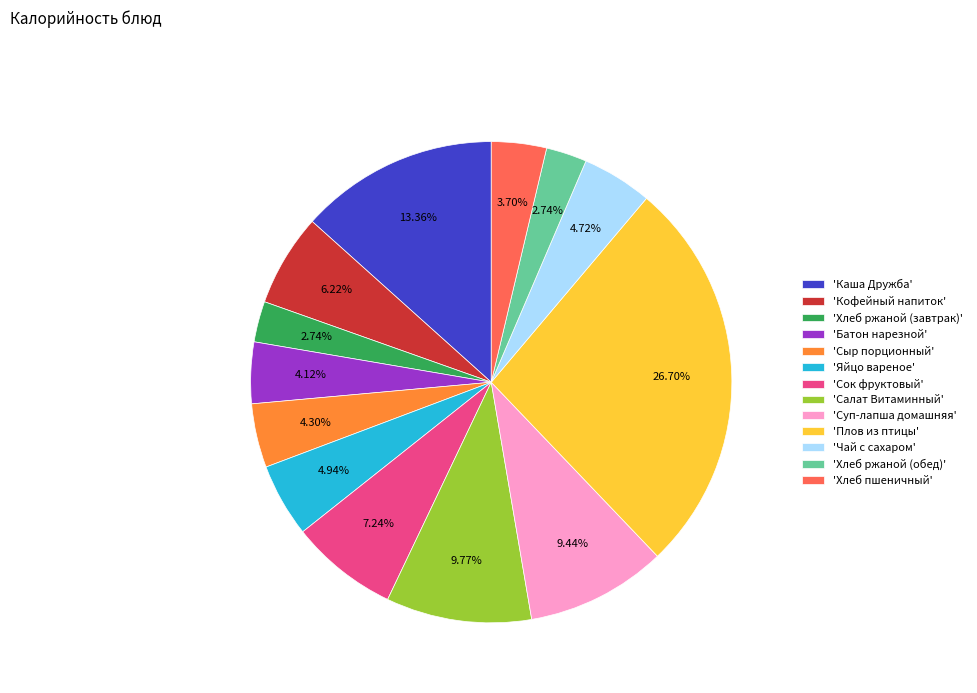

Which category has the biggest portion of the pie?

'Плов из птицы'